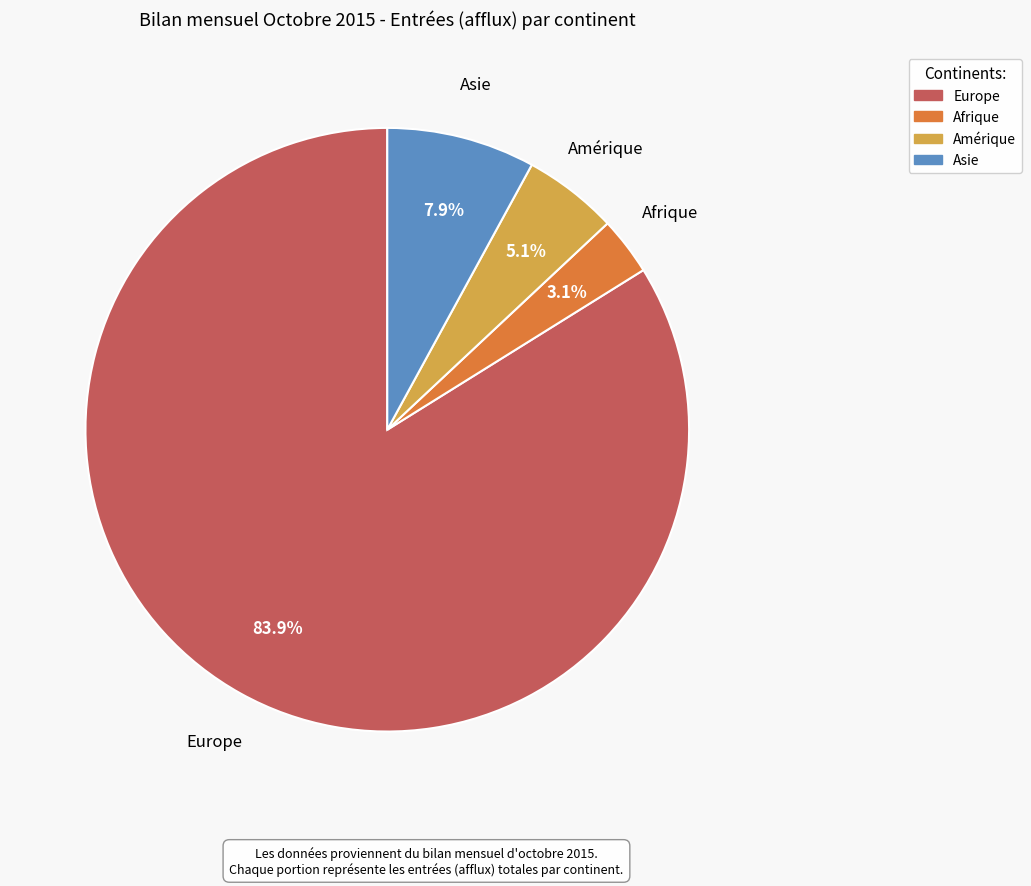

Is there any slice that represents more than half of the pie?

Yes